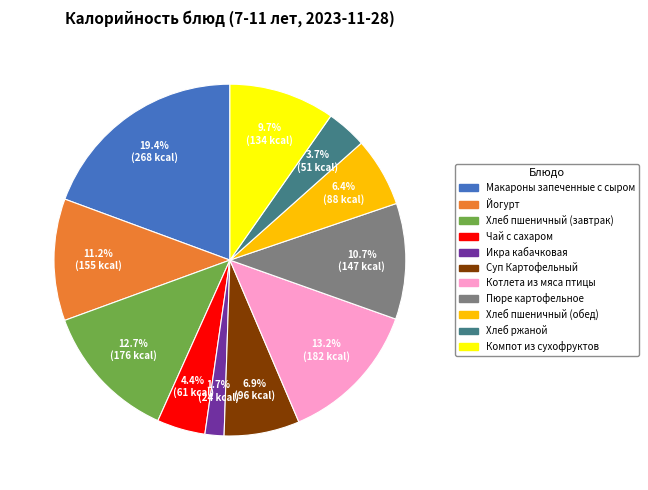

To the nearest percent, what portion does Компот из сухофруктов represent?

10%